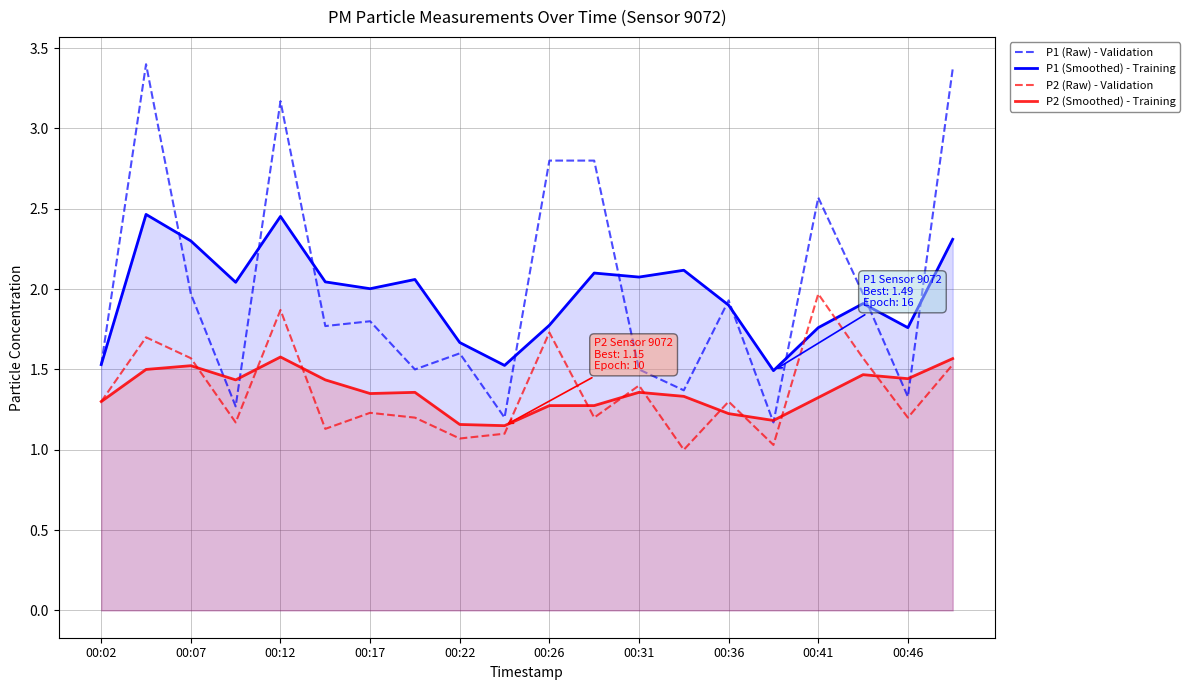

What is the minimum value for P1 (Smoothed) - Training?

1.5